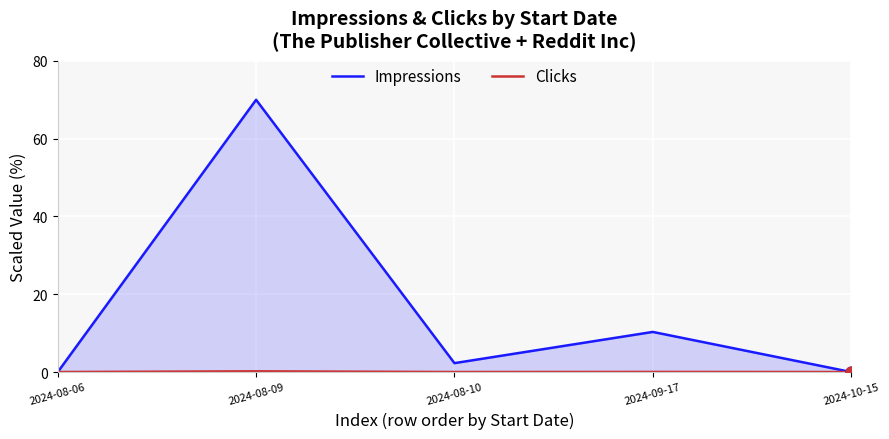

Which series contains the highest Y value?

Impressions